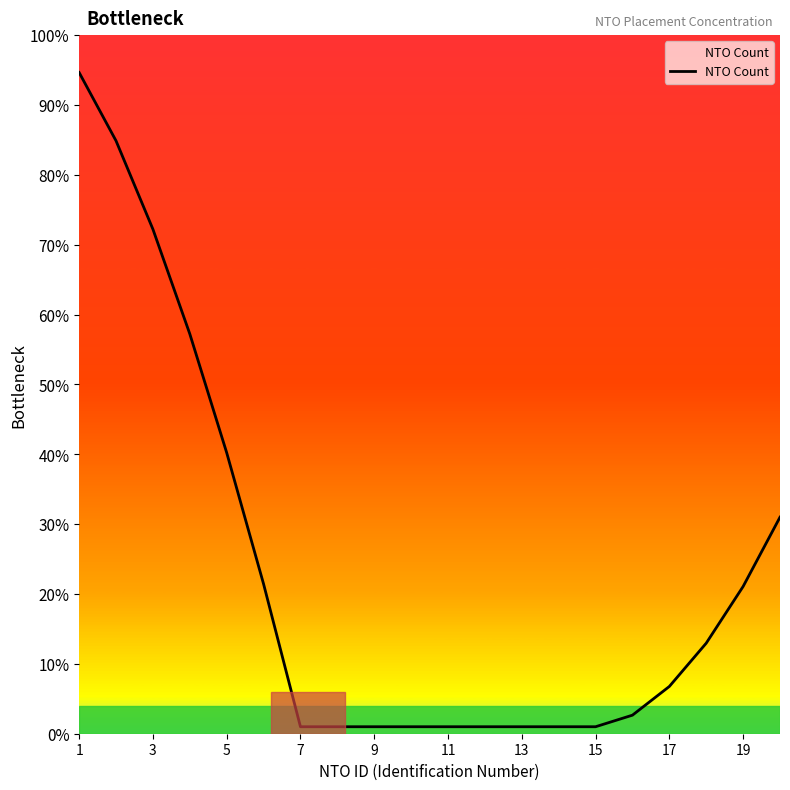

What is the difference between the maximum and minimum values?

93.7